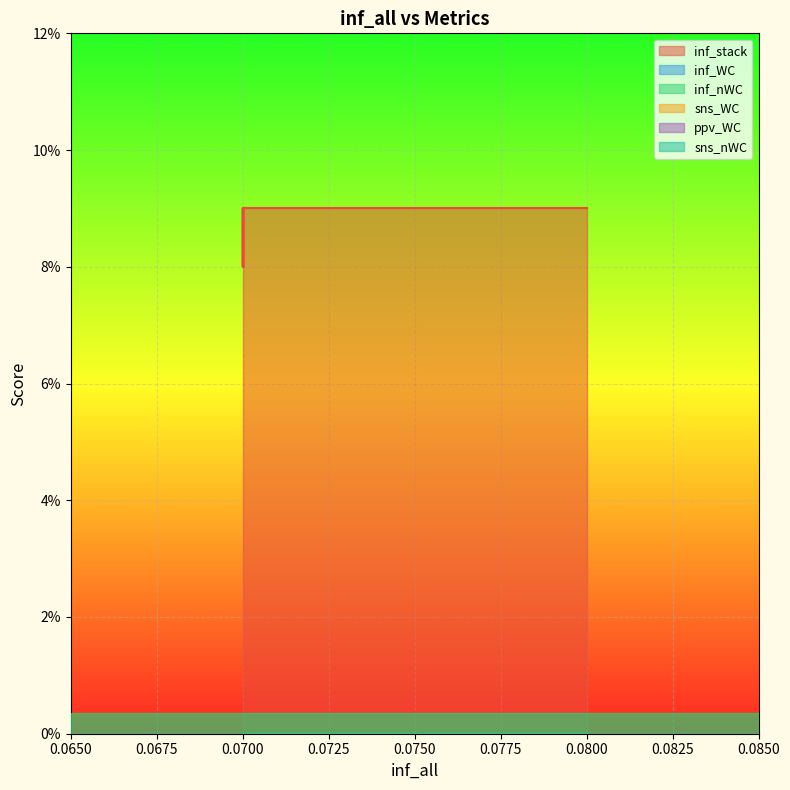

True or false: sns_WC and inf_stack intersect in this chart.

False